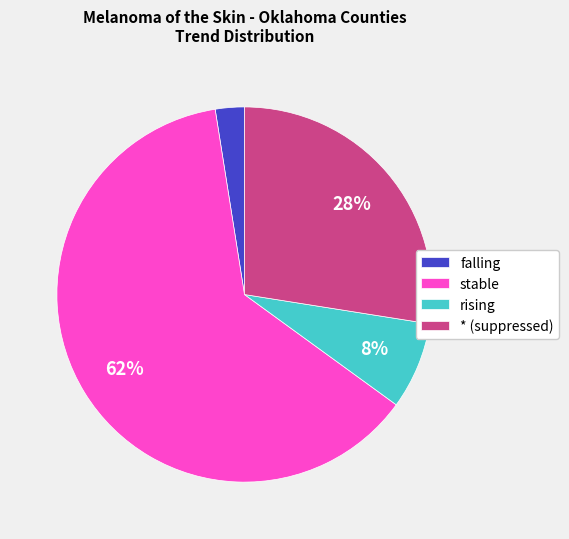

True or false: stable accounts for 76% of the total.

False